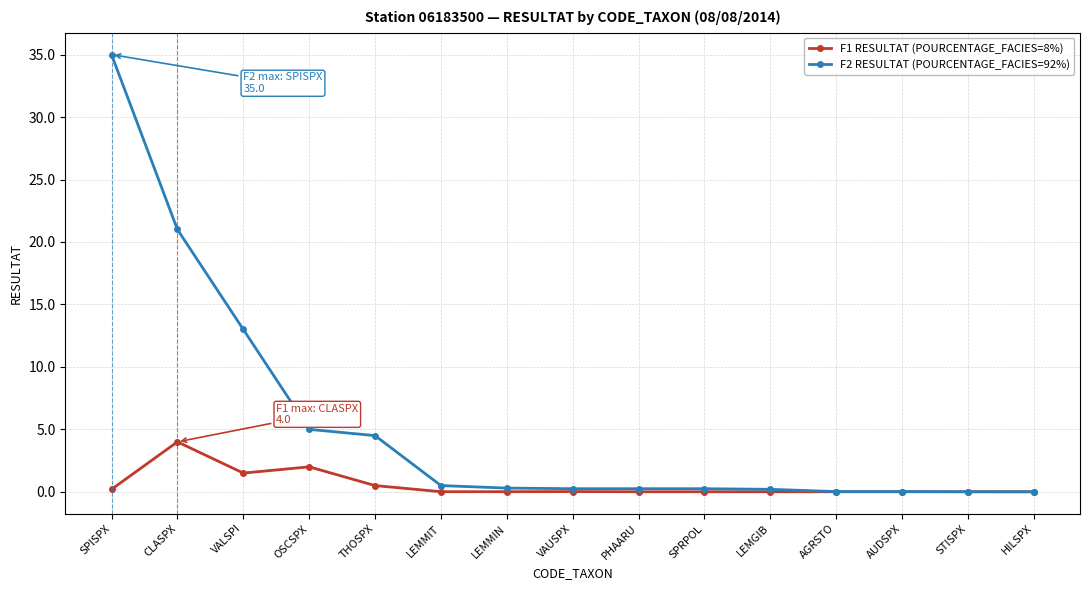

What position from the right is VALSPI?

13